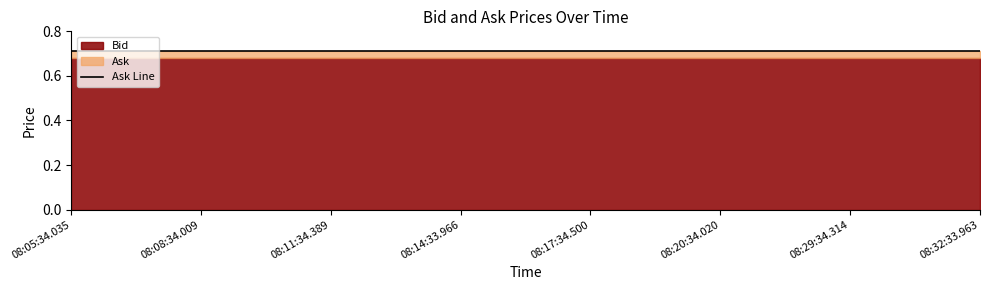

List the series in order of their peak value, lowest first.

Bid, Ask